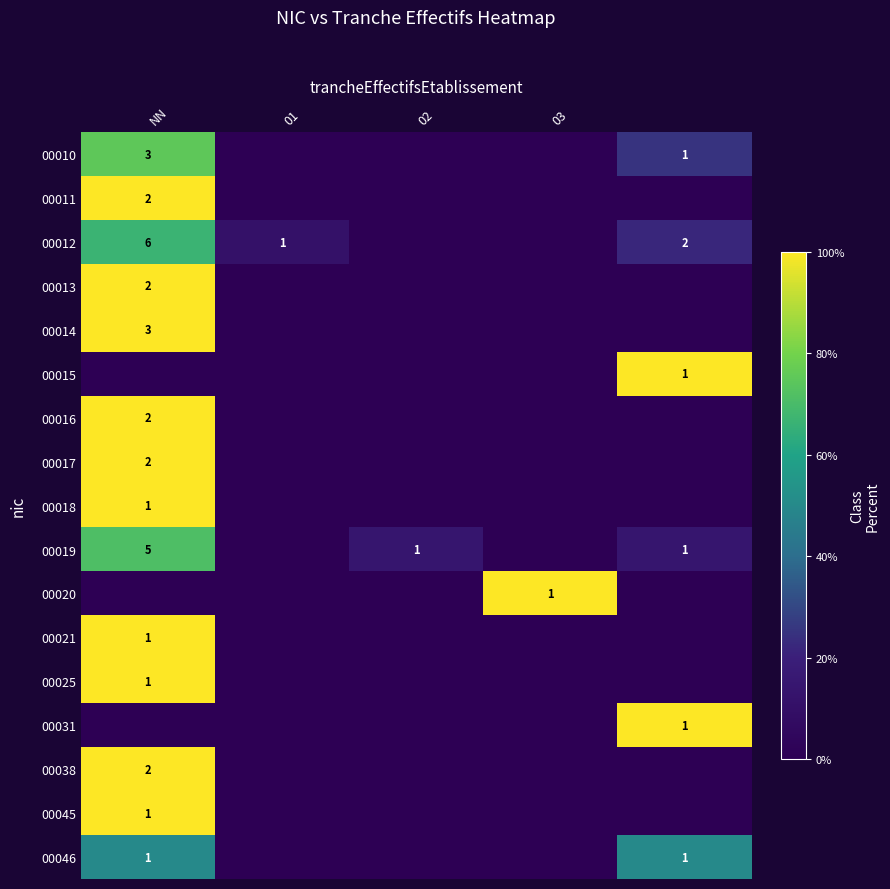

Between 02 and 4, which is larger?

4